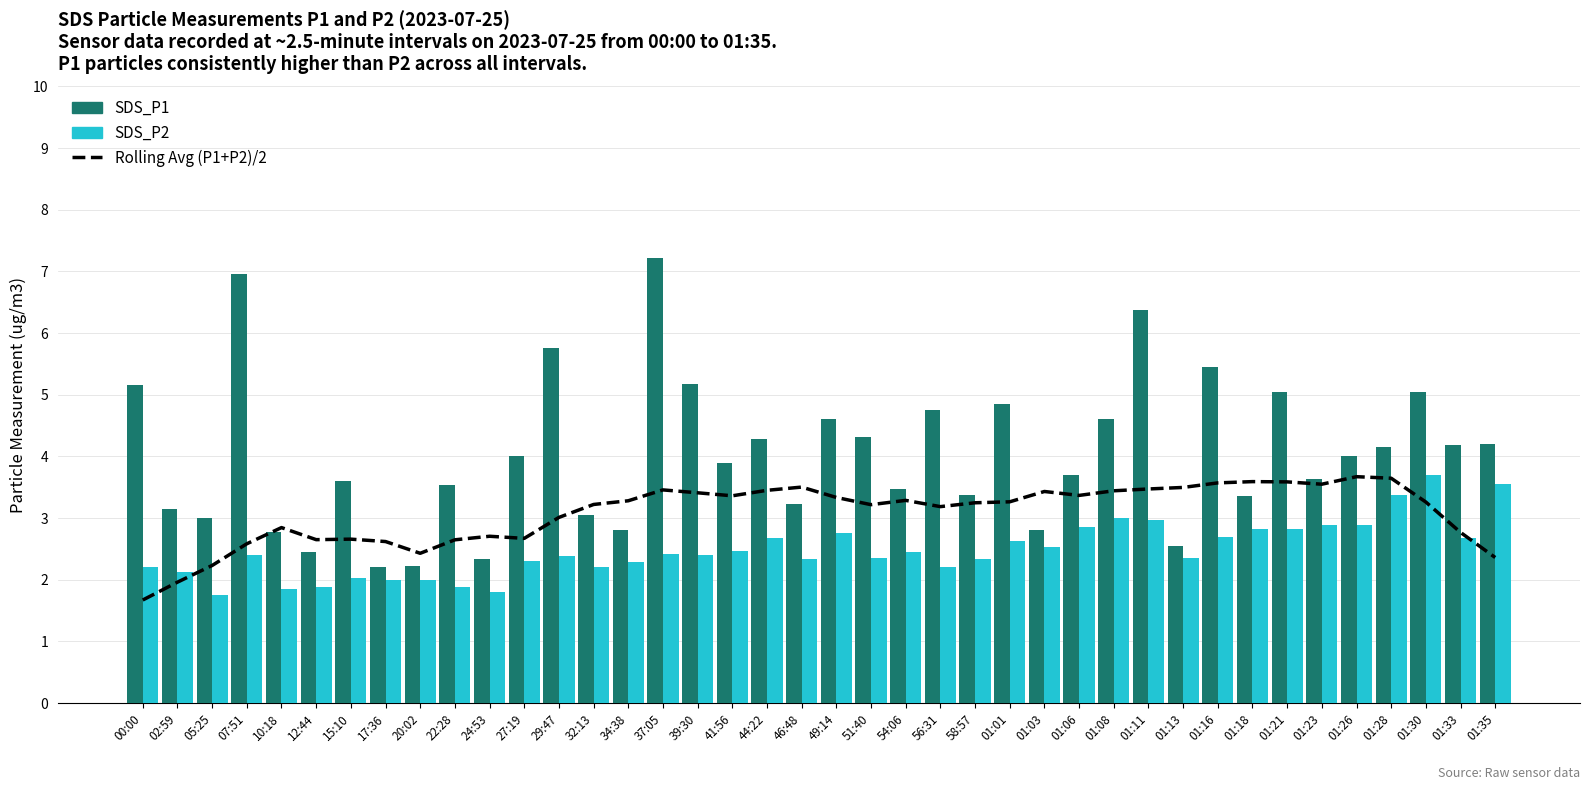

The value of Rolling Avg (P1+P2)/2 at 46:48 is 5.7. True or false?

False